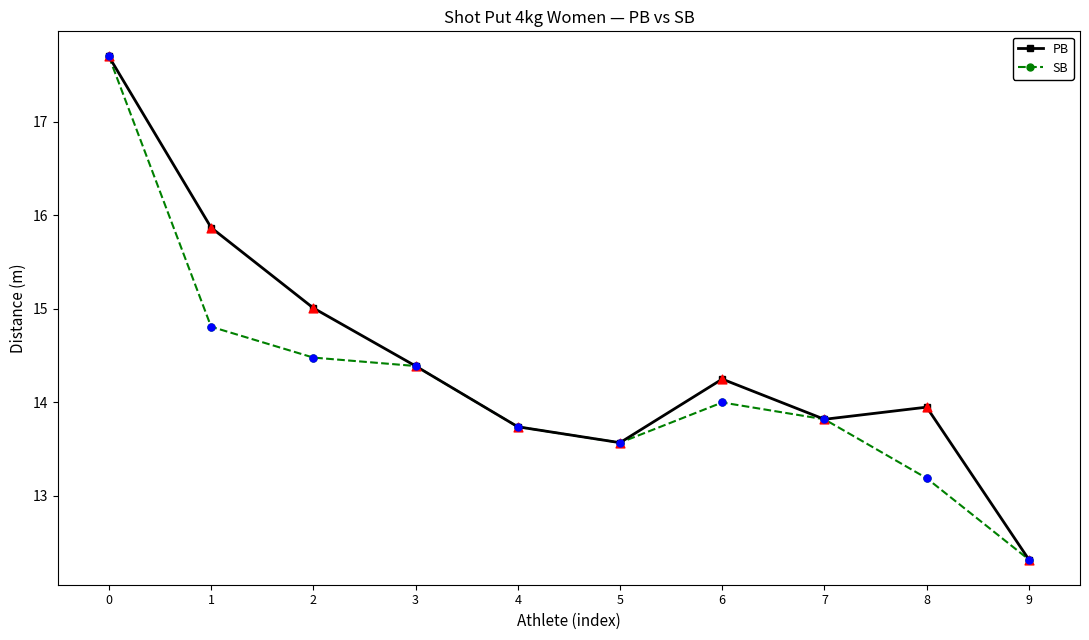

At how many categories does at least one series exceed 16?

1